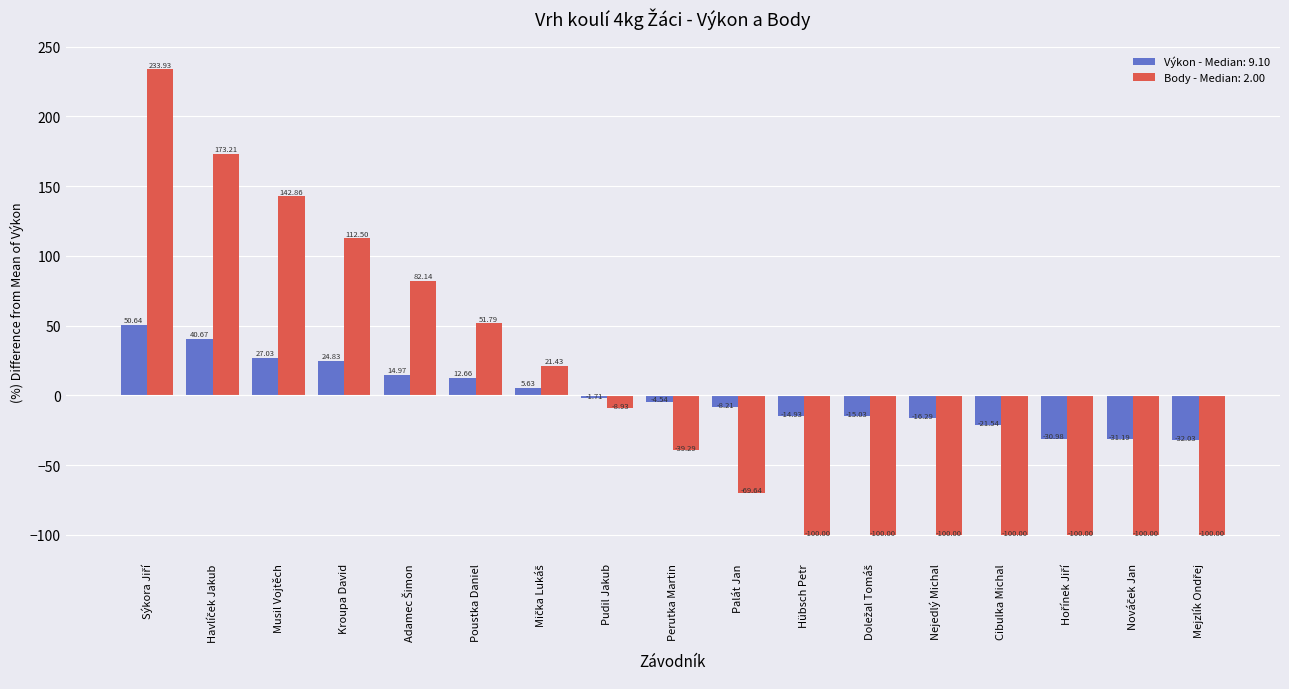

How many values in Výkon - Median: 9.10 are below zero?

10